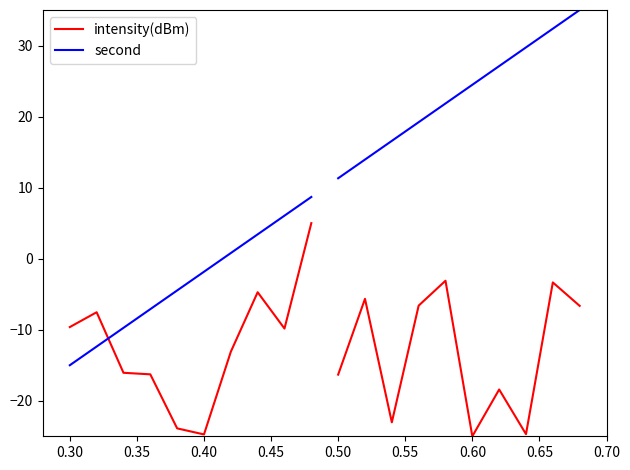

What is the value of the intensity(dBm) point at the 7th from the left?

-13.1